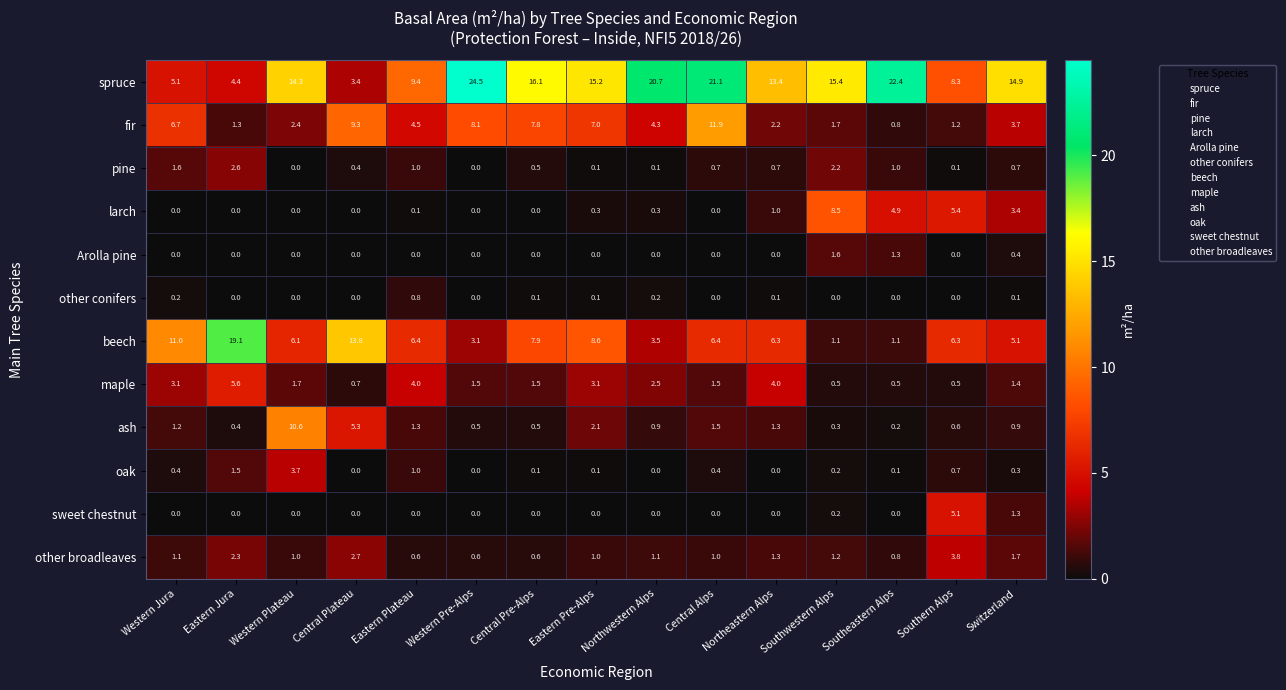

How many values in the maple series are below 1?

4